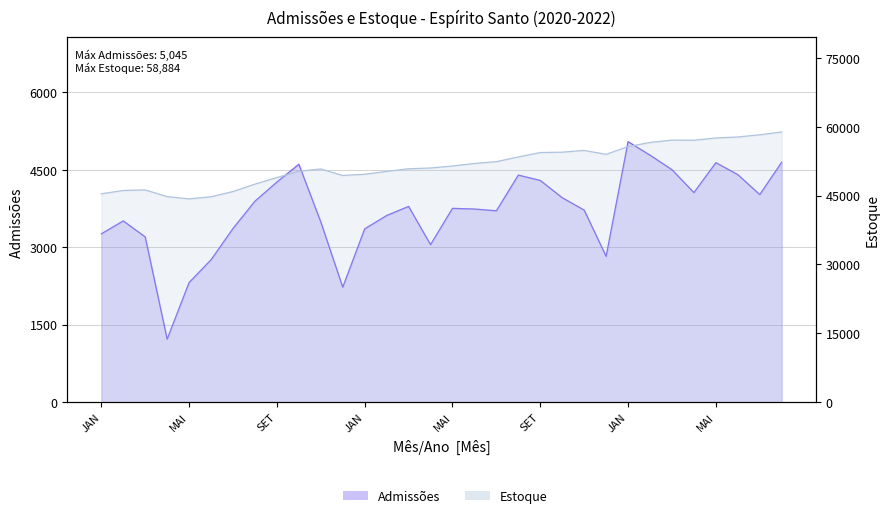

How many interior local valleys does the Admissões series have?

7